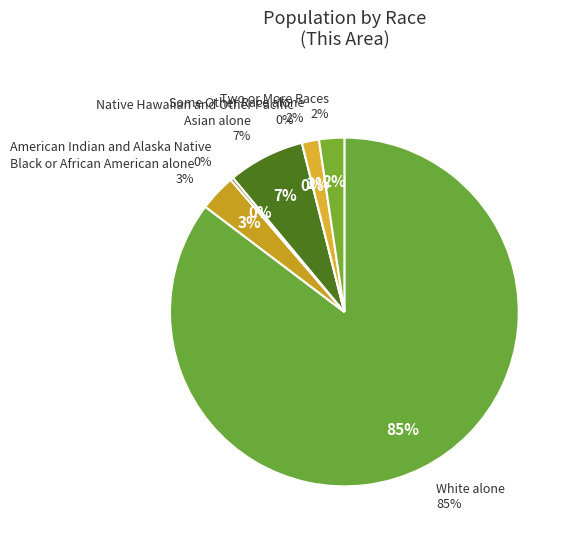

To the nearest percent, what portion does Some Other Race alone represent?

2%